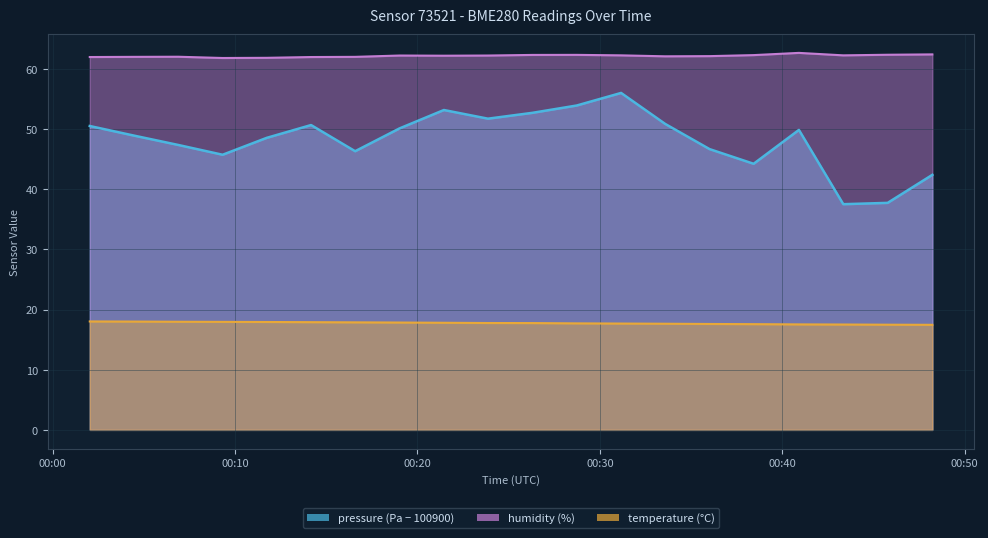

How many lines are shown in the chart?

3